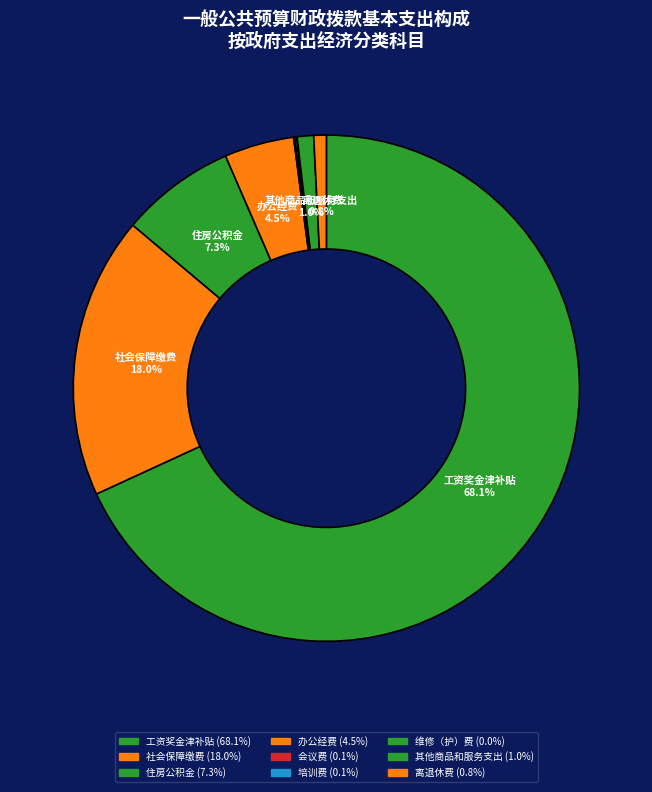

Is there any slice that represents more than half of the pie?

Yes